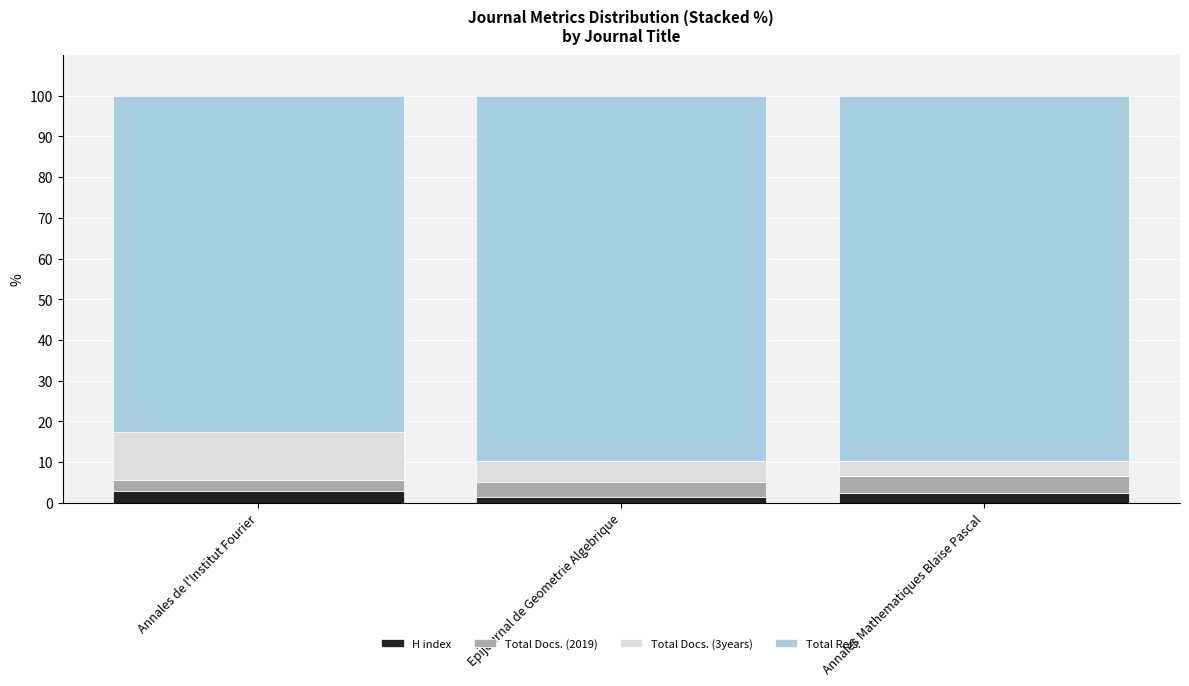

Are the bars horizontal?

No